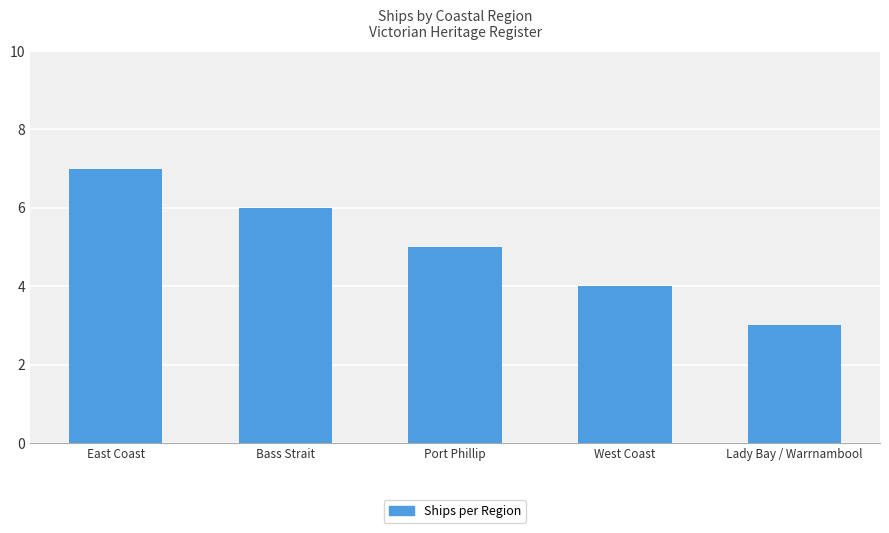

Reading right to left, transcribe all the data shown in this chart.

3	4	5	6	7